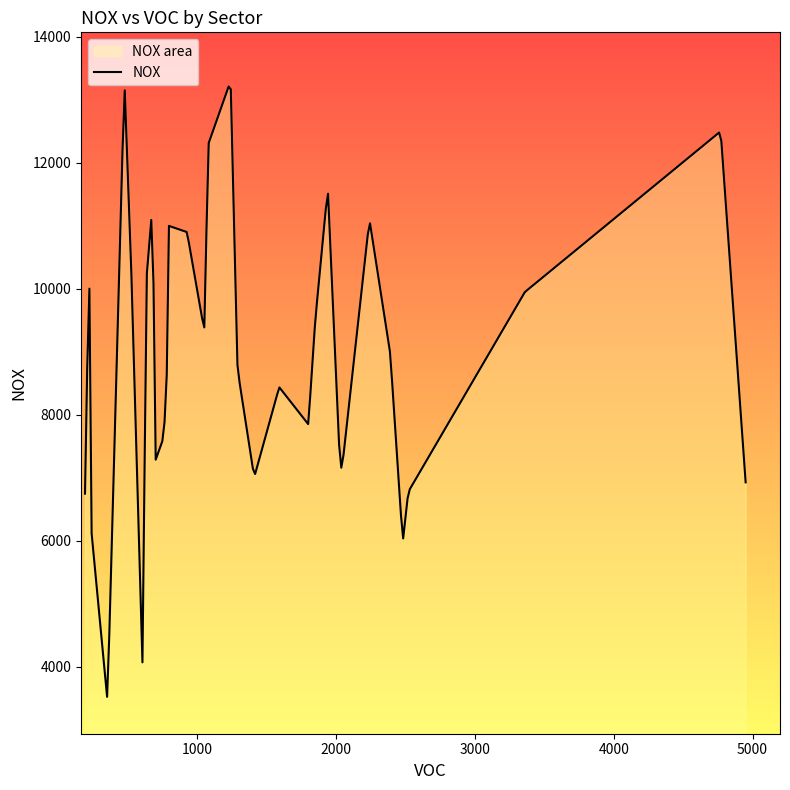

How many data points are above 9020?

16